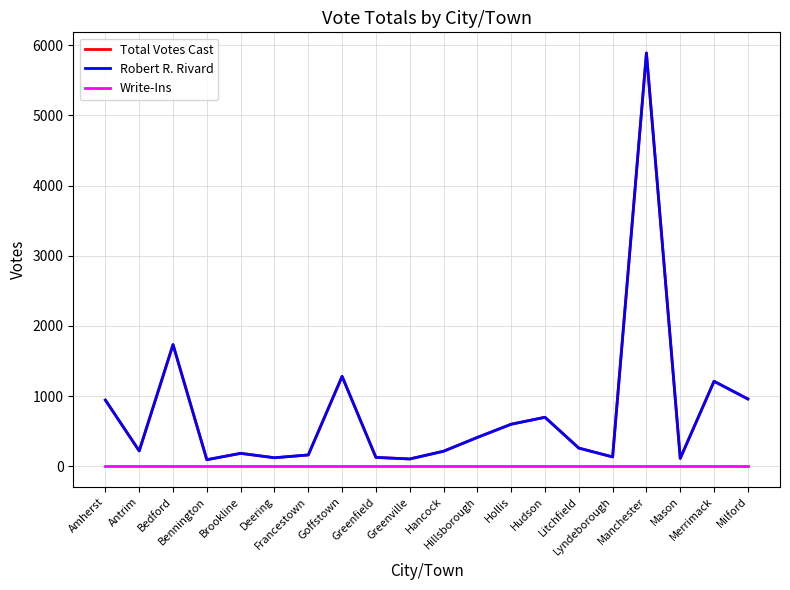

Reading left to right, list all the values displayed in this chart.

Total Votes Cast: Amherst=943	Antrim=219	Bedford=1734	Bennington=93	Brookline=184	Deering=121	Francestown=161	Goffstown=1281	Greenfield=126	Greenville=104	Hancock=214	Hillsborough=411	Hollis=599	Hudson=698	Litchfield=259	Lyndeborough=133	Manchester=5891	Mason=112	Merrimack=1211	Milford=959
Robert R. Rivard: Amherst=943	Antrim=219	Bedford=1734	Bennington=93	Brookline=184	Deering=121	Francestown=161	Goffstown=1281	Greenfield=126	Greenville=104	Hancock=214	Hillsborough=411	Hollis=599	Hudson=698	Litchfield=259	Lyndeborough=133	Manchester=5891	Mason=112	Merrimack=1211	Milford=959
Write-Ins: Amherst=0	Antrim=0	Bedford=0	Bennington=0	Brookline=0	Deering=0	Francestown=0	Goffstown=0	Greenfield=0	Greenville=0	Hancock=0	Hillsborough=0	Hollis=0	Hudson=0	Litchfield=0	Lyndeborough=0	Manchester=0	Mason=0	Merrimack=0	Milford=0